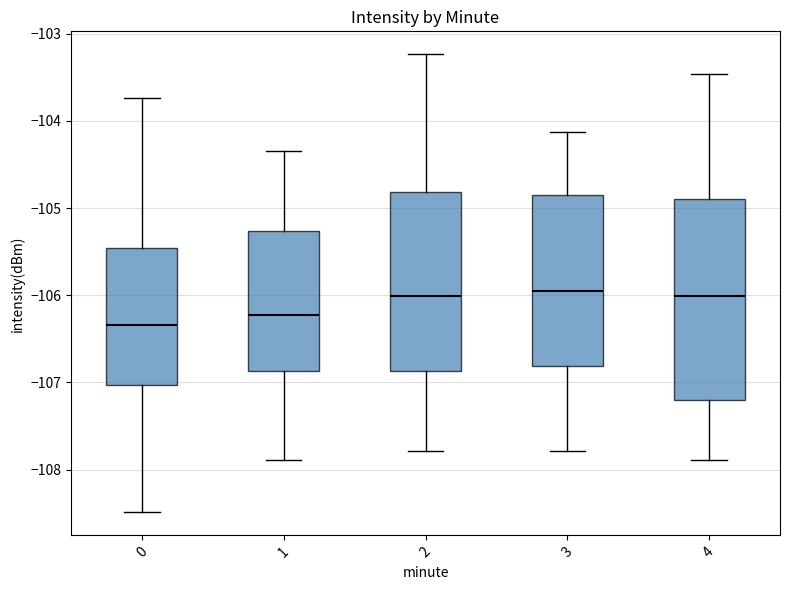

Reading left to right, transcribe this box plot: for each box, give where its median line is, the range the box spans, and where its two whiskers end, as read against the y-axis. The values are not printed on the chart, so give them approximately, as read against the axis.

0: median -106.3, box -107.0 to -105.5, whiskers -108.5 to -103.7
1: median -106.2, box -106.9 to -105.3, whiskers -107.9 to -104.3
2: median -106.0, box -106.9 to -104.8, whiskers -107.8 to -103.2
3: median -106.0, box -106.8 to -104.8, whiskers -107.8 to -104.1
4: median -106.0, box -107.2 to -104.9, whiskers -107.9 to -103.5